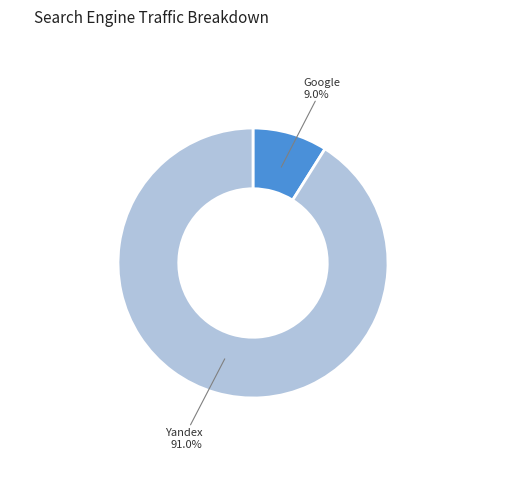

How many slices are in this pie chart?

2